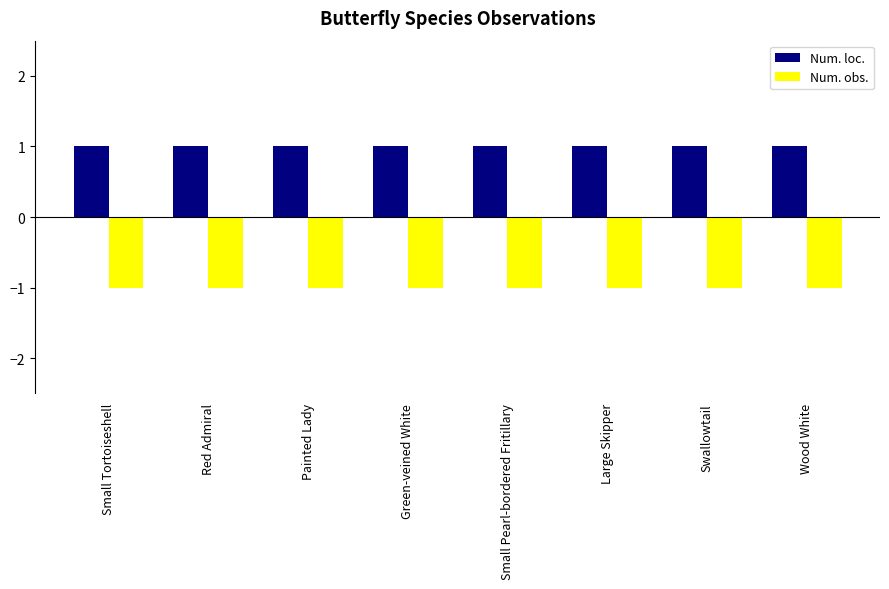

Is it true that Num. loc. equals 1 at Red Admiral?

True